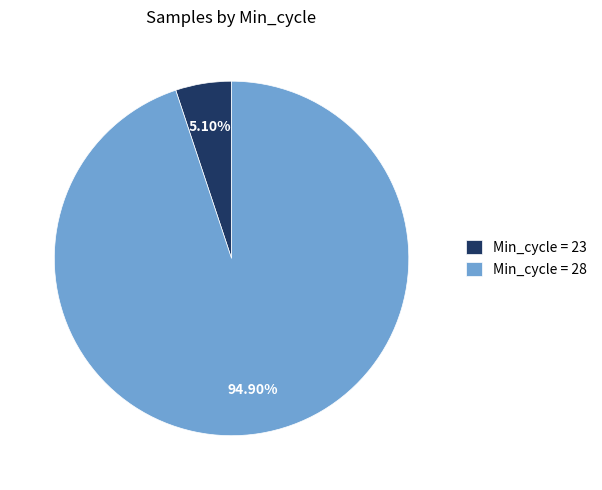

Which slice is the smallest?

Min_cycle = 23